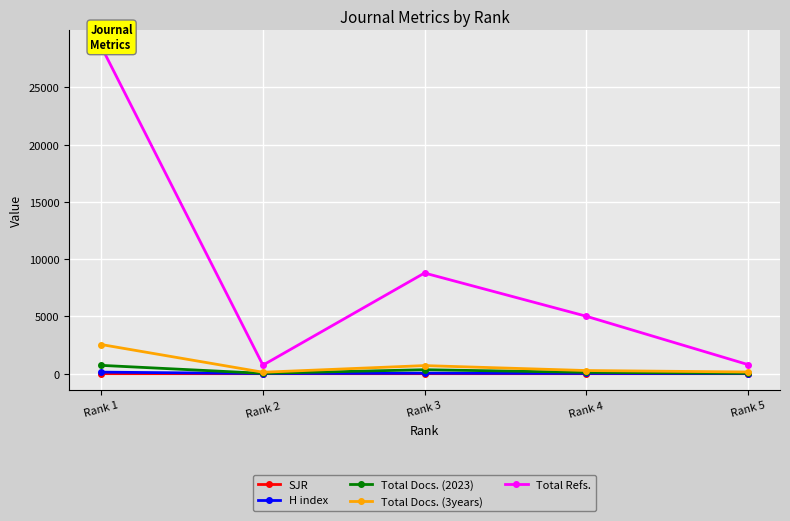

True or false: Total Docs. (2023) and Total Refs. intersect in this chart.

False